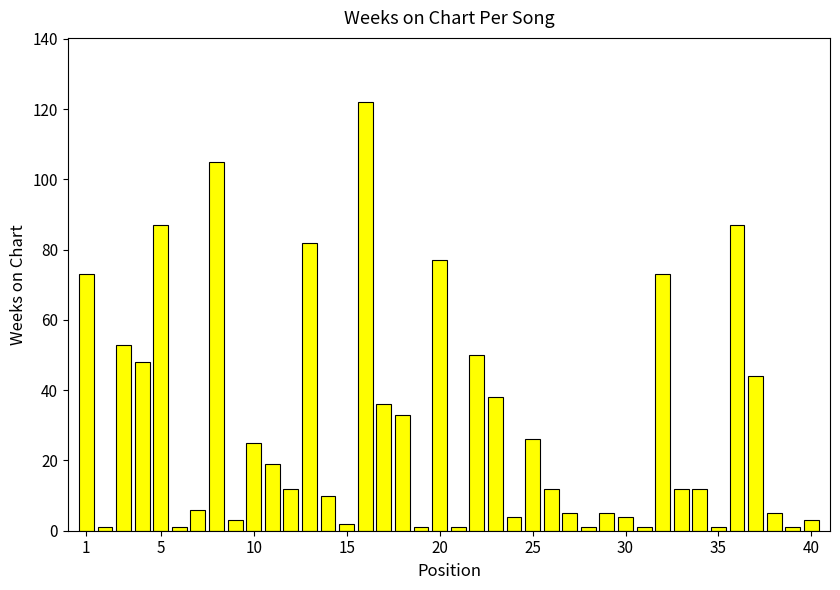

What is the average value?

30